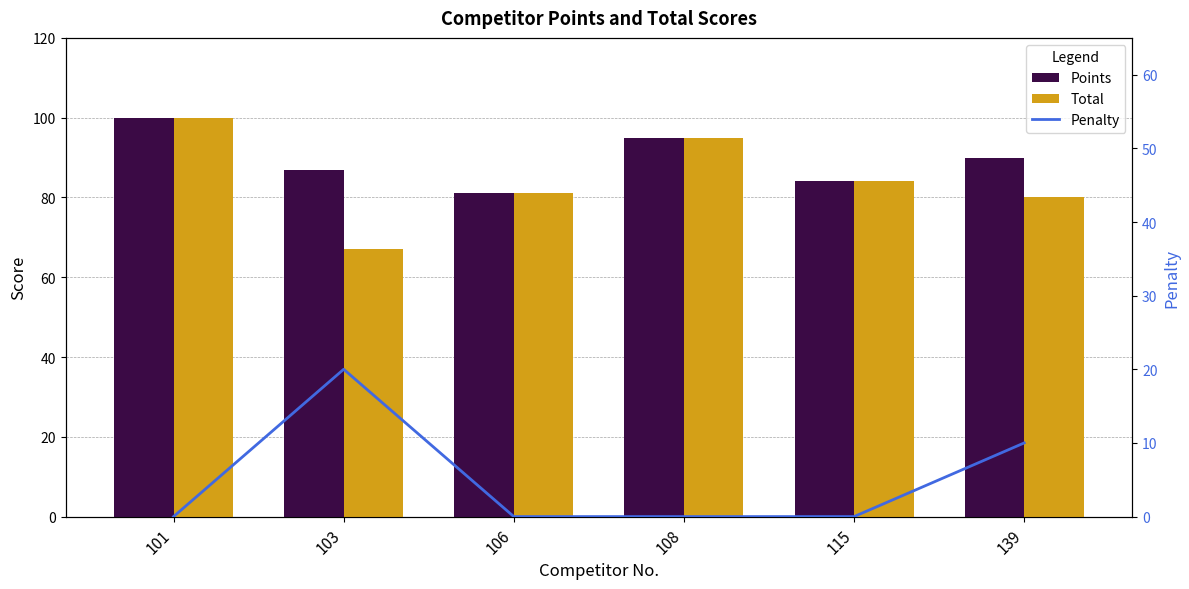

What is the sum of all Penalty values?

30